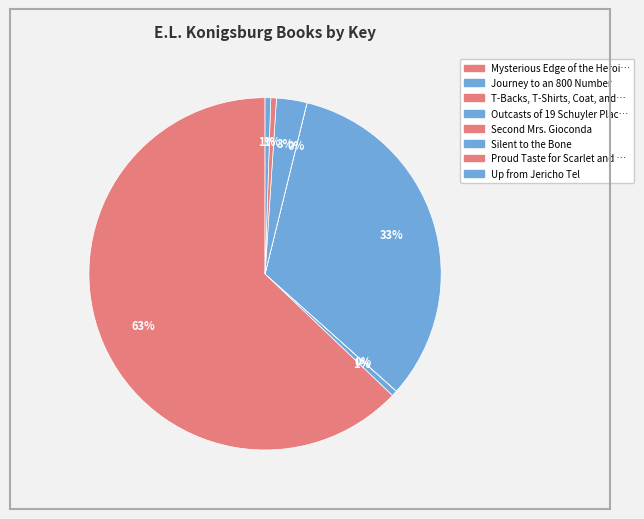

Which slice is the largest?

Mysterious Edge of the Heroic World